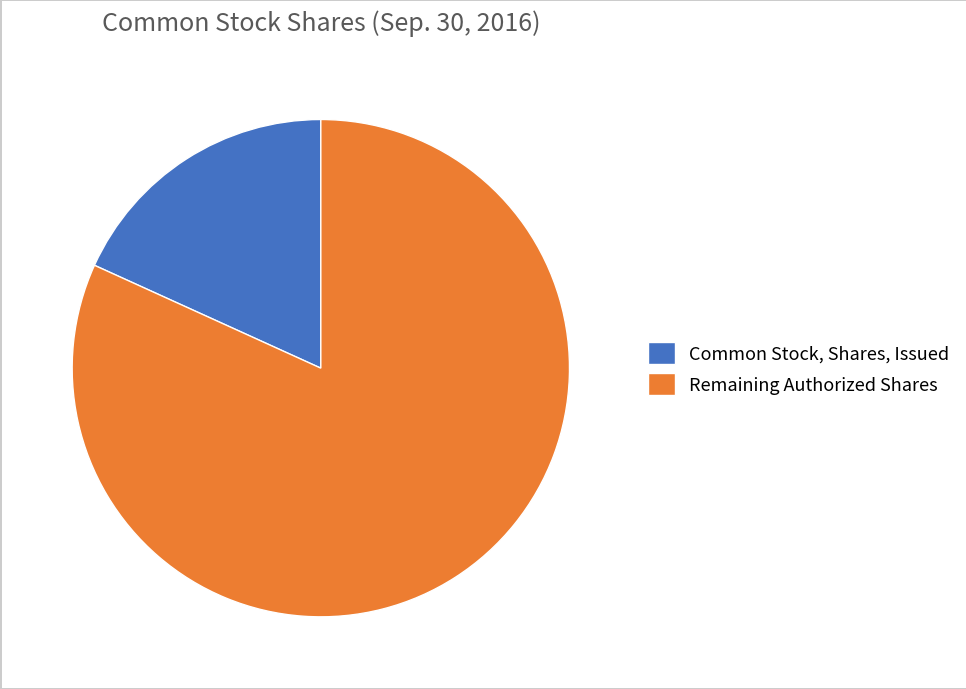

Which category has the smallest portion of the pie?

Common Stock, Shares, Issued